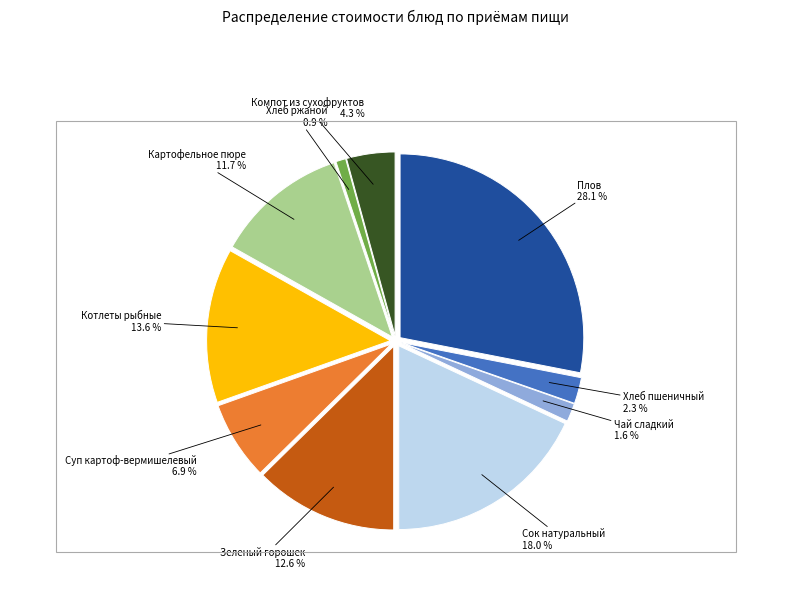

Which category has the smallest portion of the pie?

Хлеб ржаной